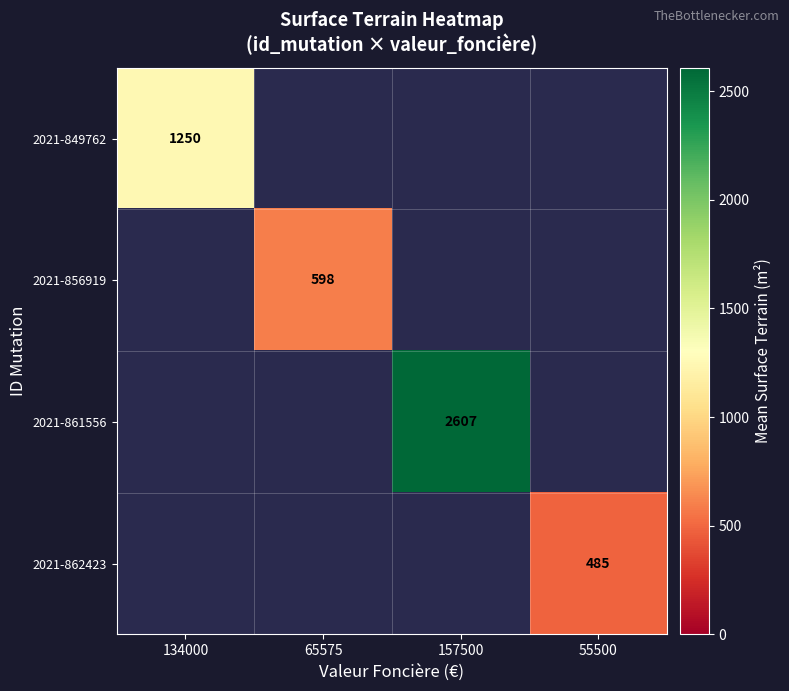

What is the minimum value shown in the chart?

485.0